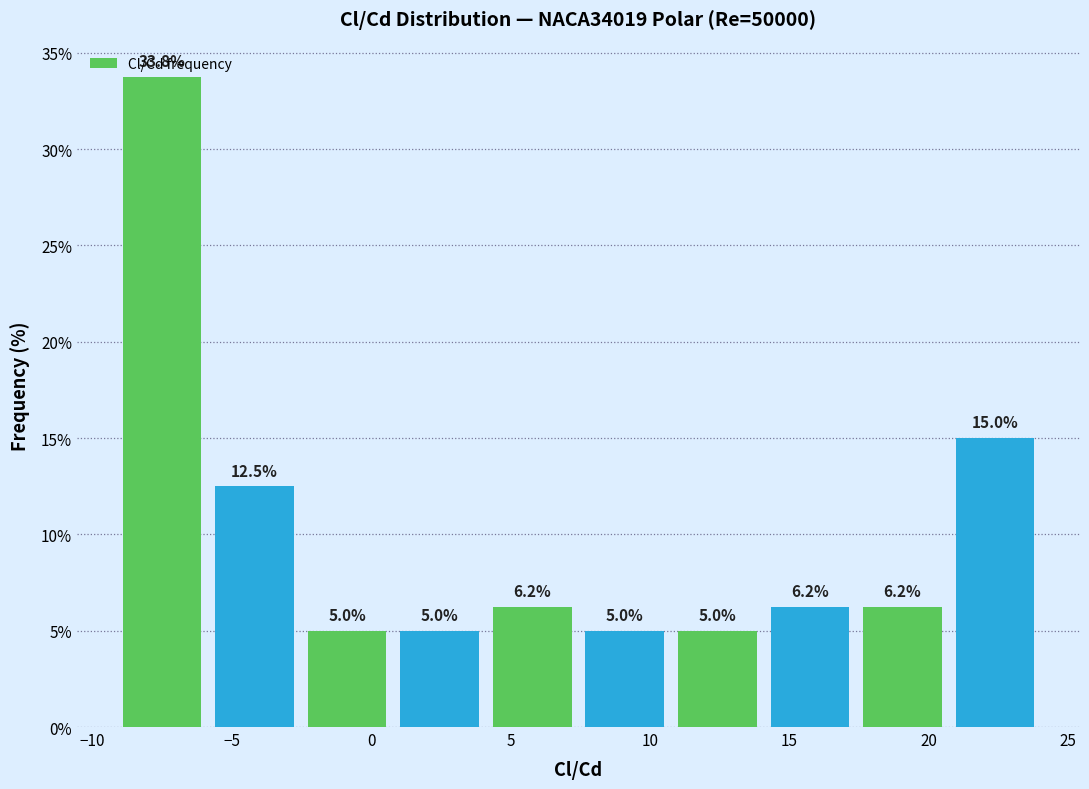

How tall is the bar that spans 7.5 to 11.0 on the x-axis? The bar edges are not printed on the chart, so give them approximately, as read against the axis.

5.0